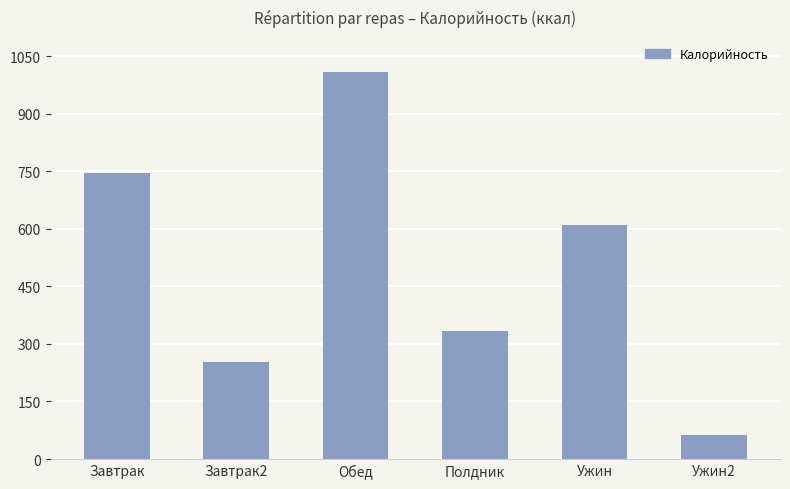

The chart shows a value of 746.0 at Завтрак. True or false?

True